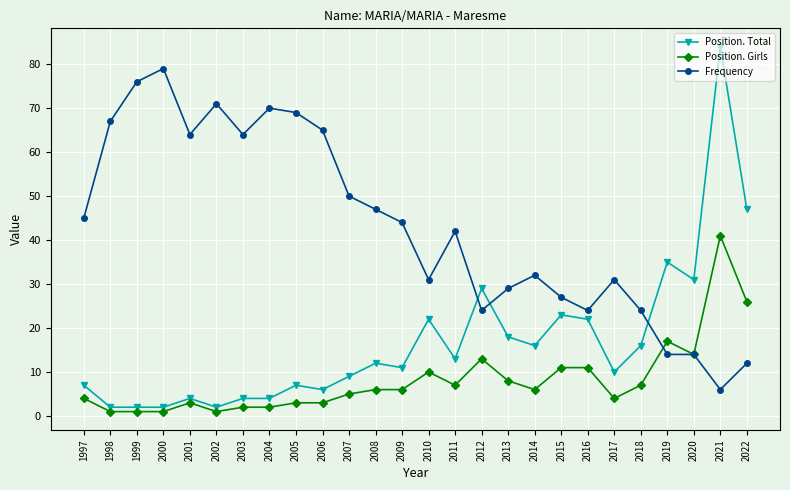

At how many categories does at least one series exceed 13?

26